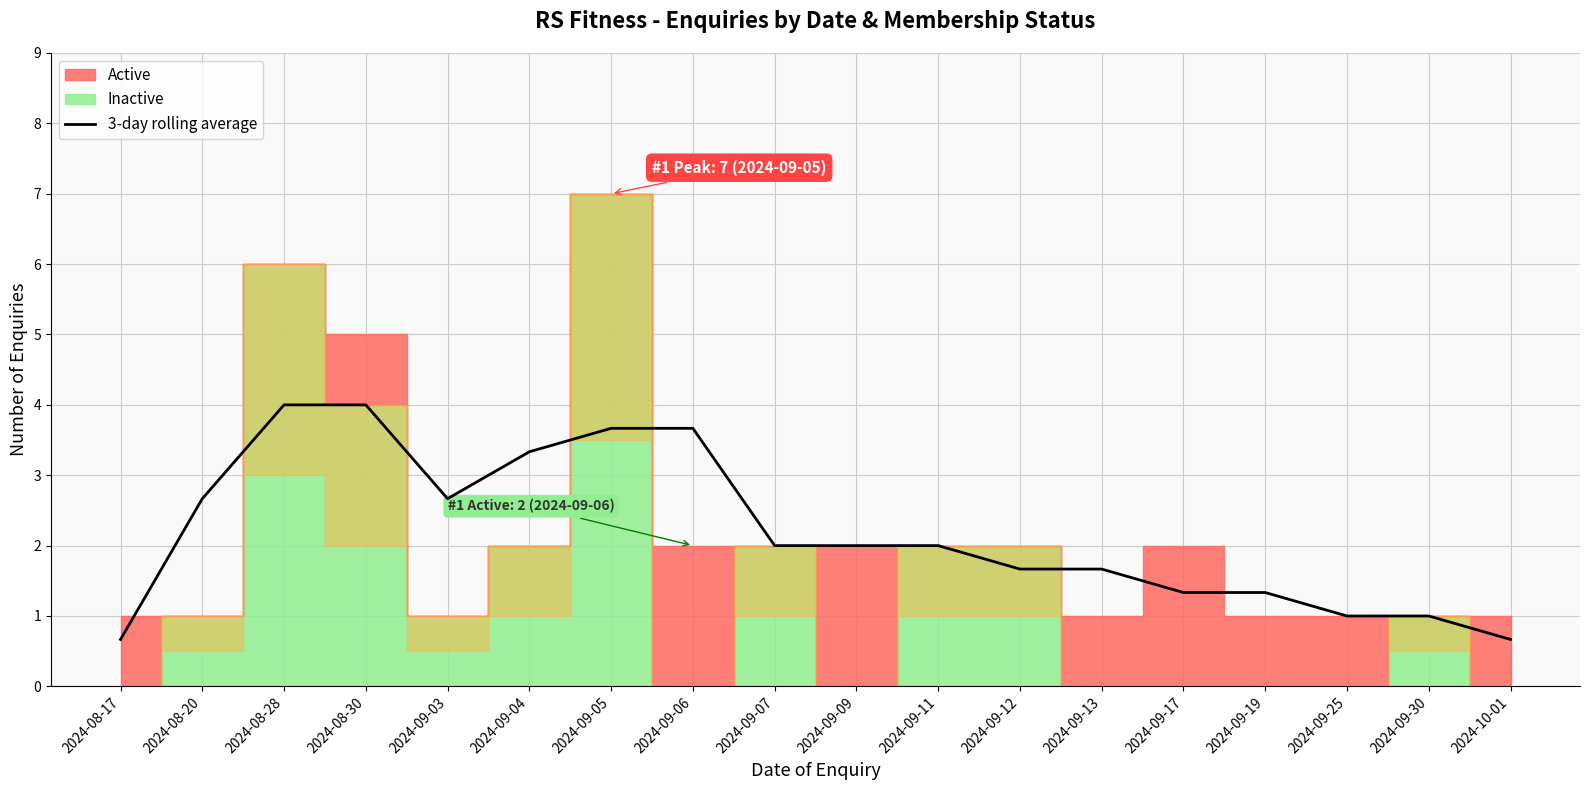

At which category does the data reach its first local valley?

2024-09-03